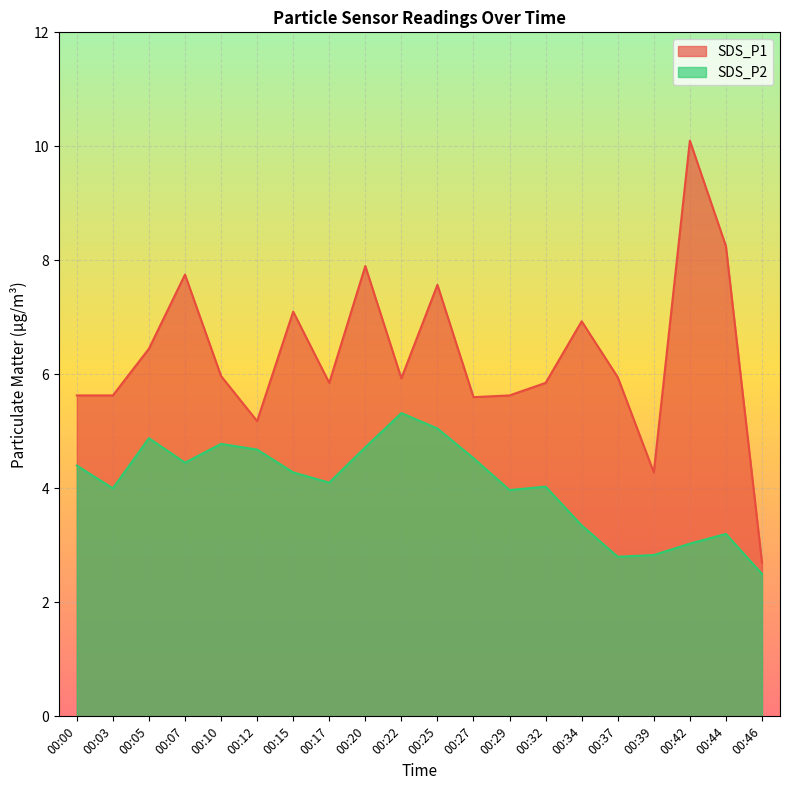

List the series in order of their peak value, lowest first.

SDS_P2, SDS_P1